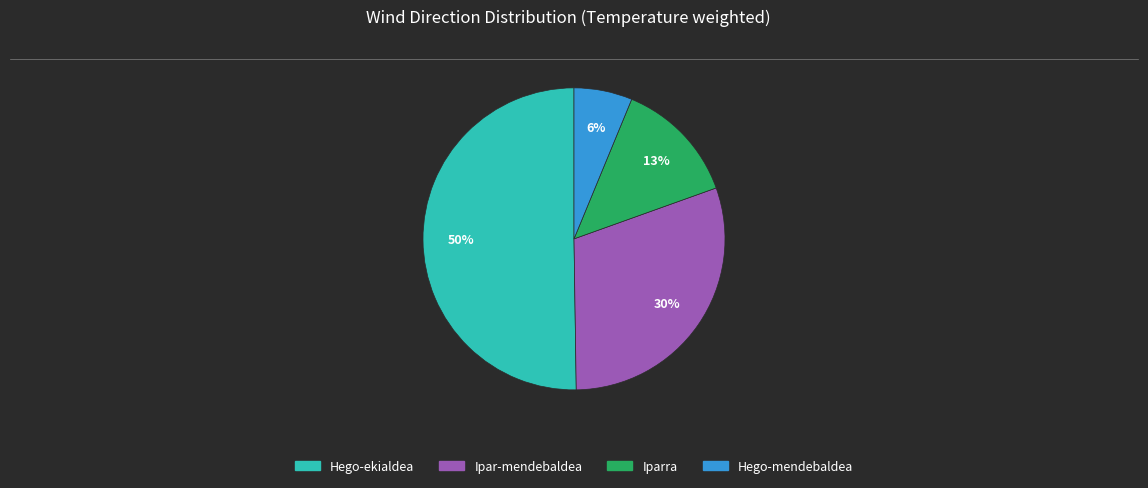

Count the number of slices in the pie.

4